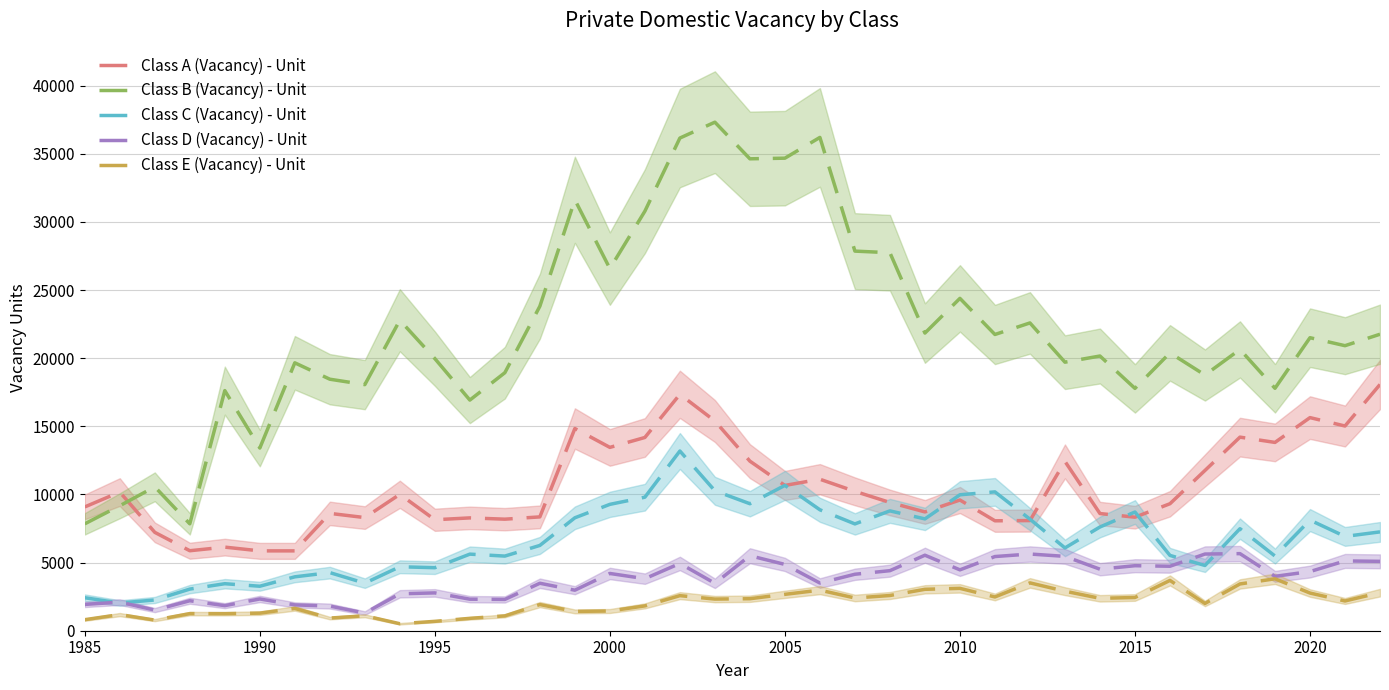

What is the highest value of the Class B (Vacancy) - Unit series?

37319